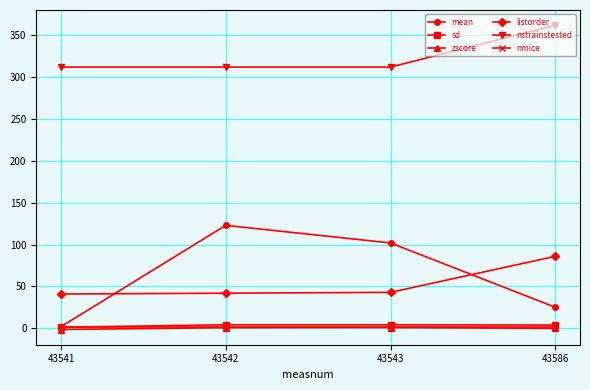

True or false: listorder has a value of 86.0 at 43586.

True